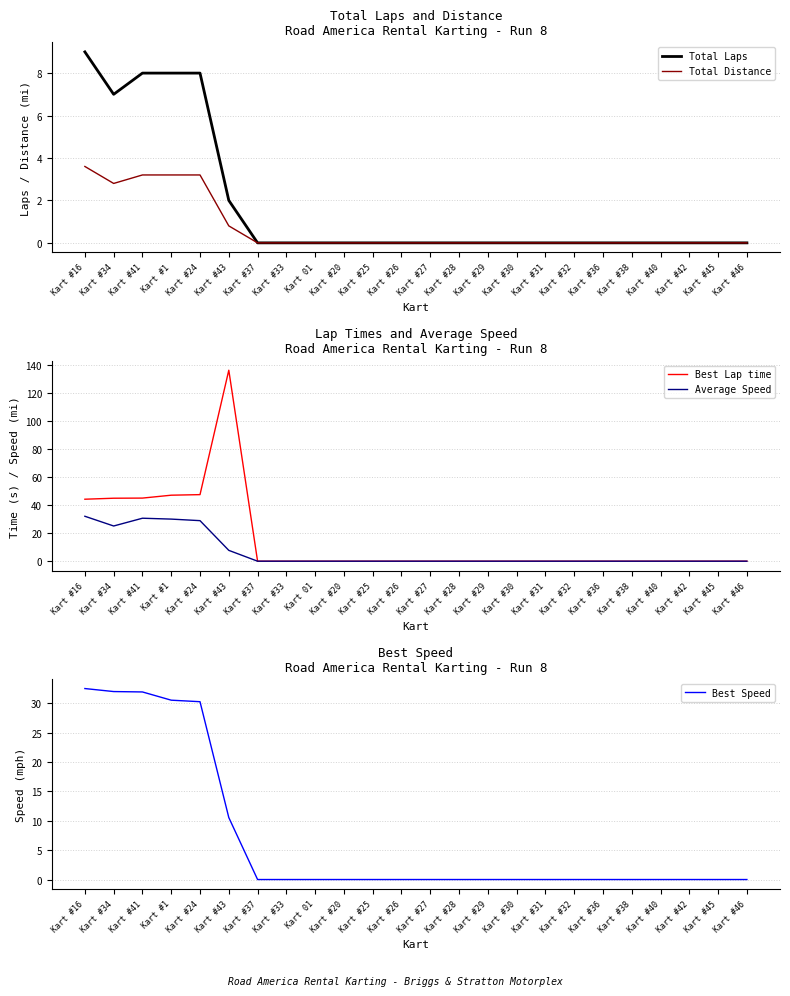

True or false: Total Laps and Average Speed cross at least once.

False